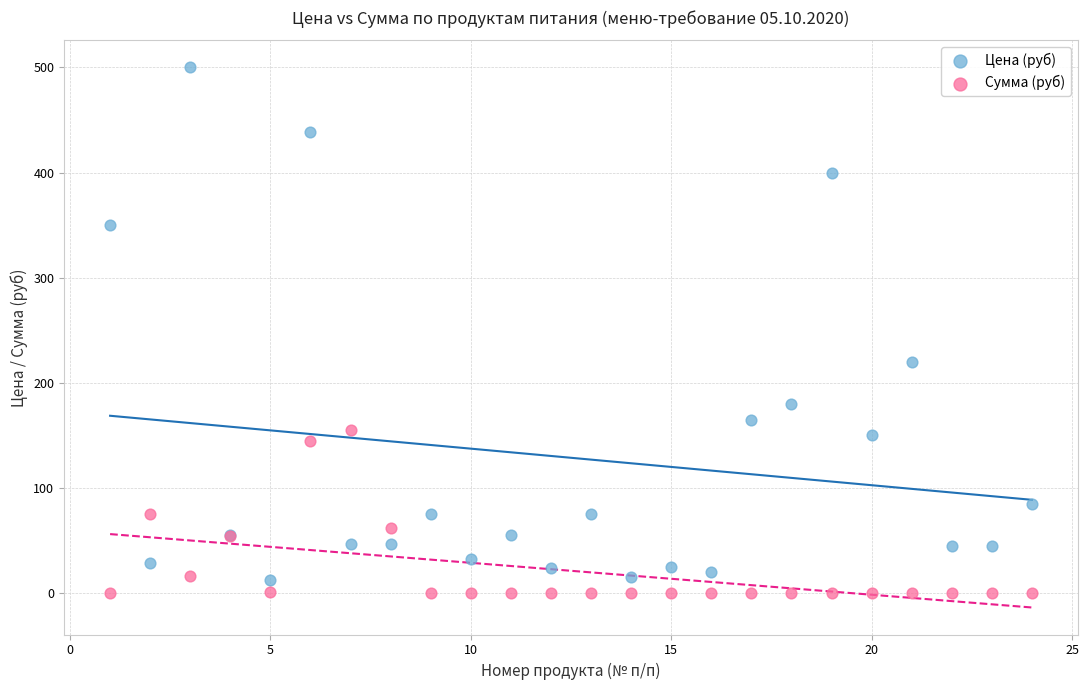

Which series contains the highest Y value?

Цена (руб)